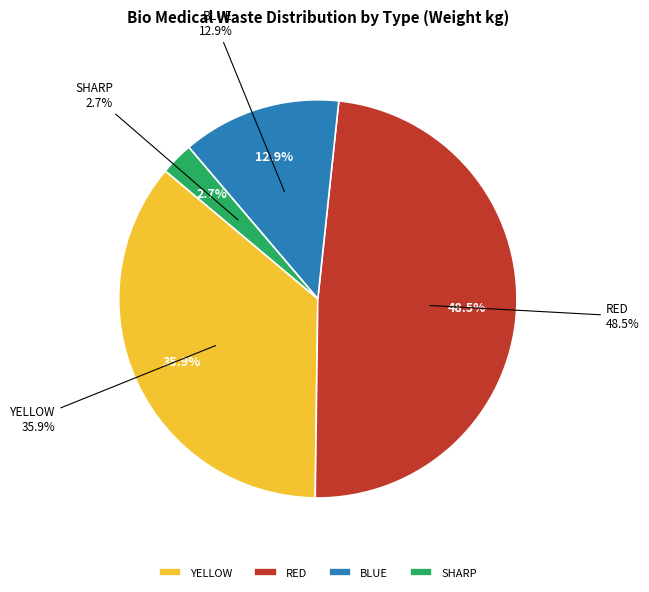

Is it true that RED is 49% of the pie?

True